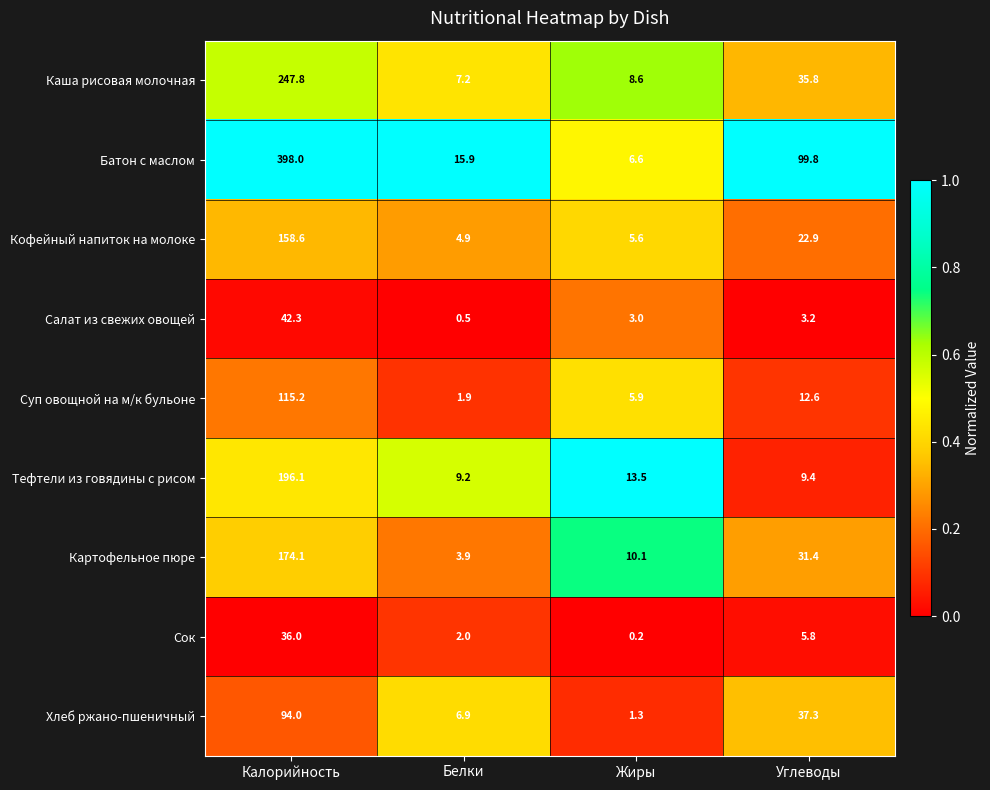

Rank the series at Жиры from highest to lowest value.

Тефтели из говядины с рисом, Картофельное пюре, Каша рисовая молочная, Батон с маслом, Суп овощной на м/к бульоне, Кофейный напиток на молоке, Салат из свежих овощей, Хлеб ржано-пшеничный, Сок